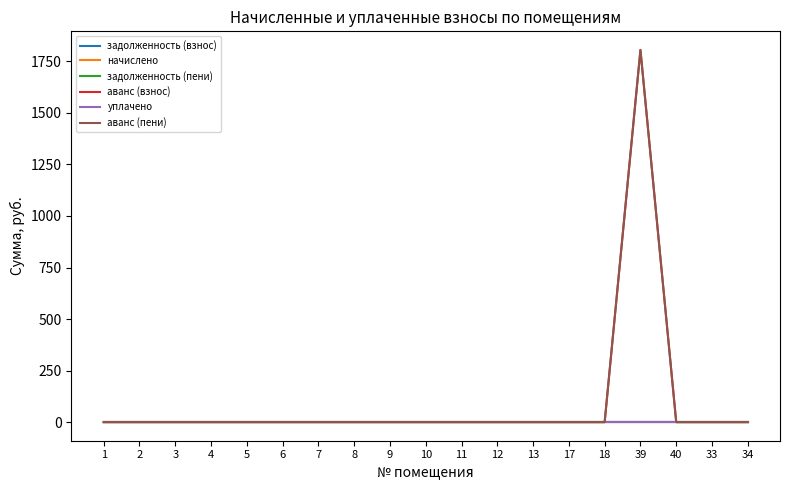

Which series has the widest spread of values?

аванс (взнос)